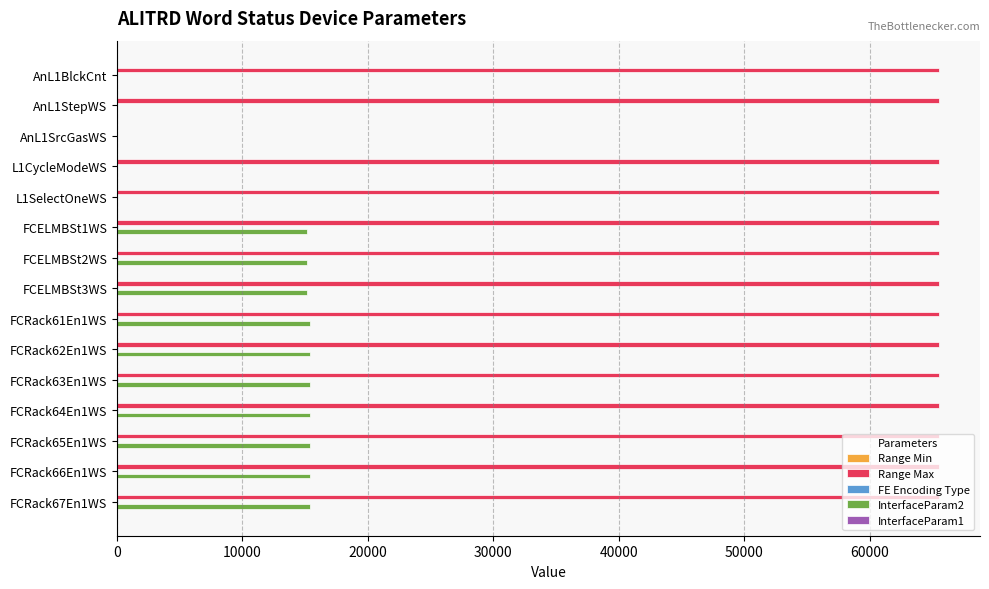

Which series has the largest total across all categories?

Range Max